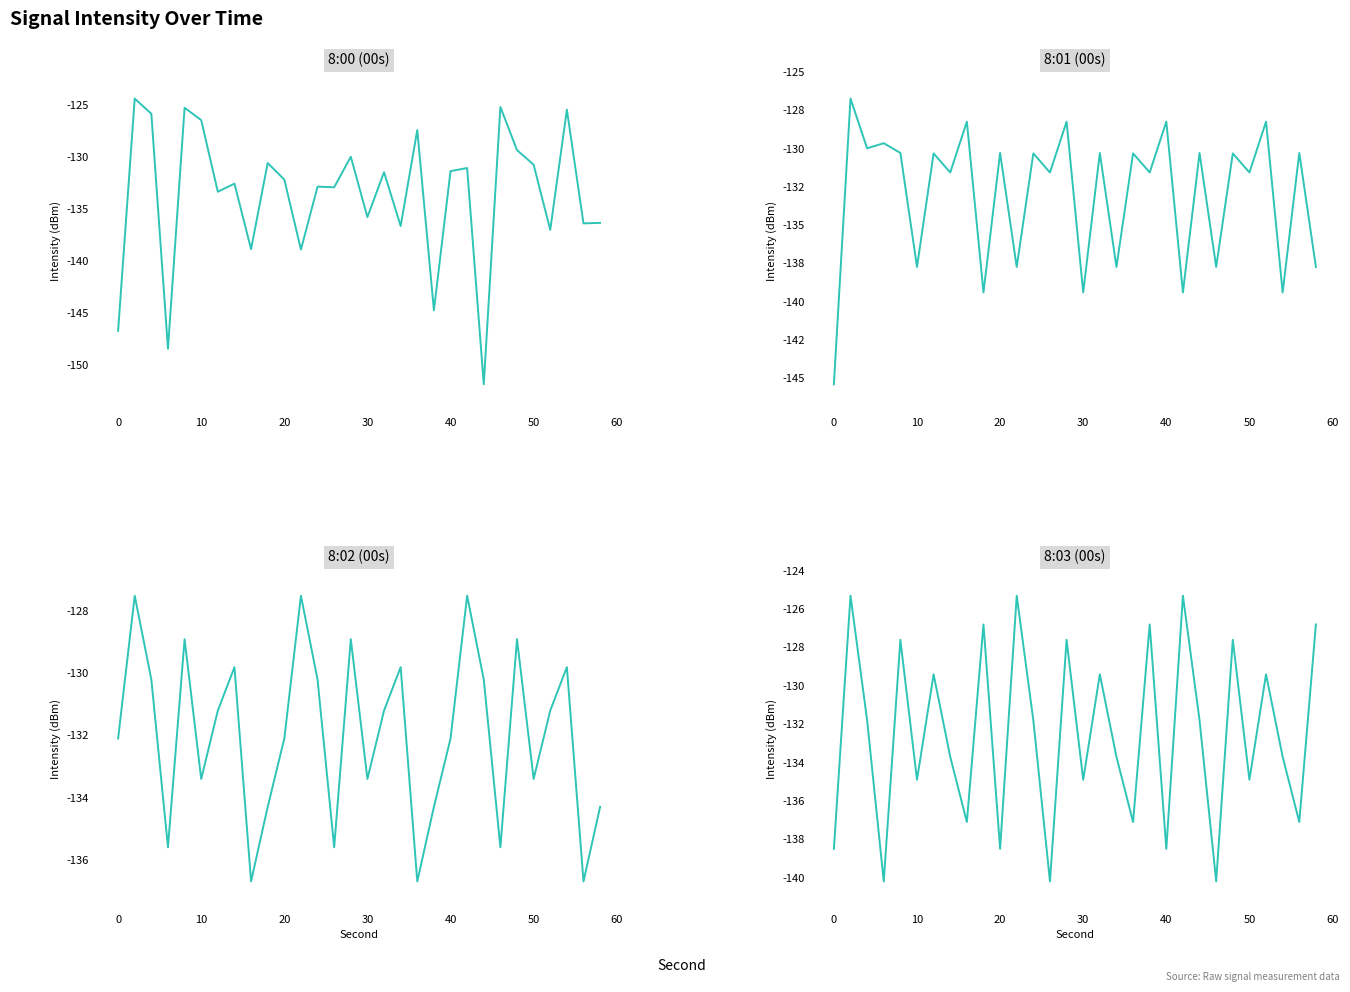

Rank the series by their maximum value, from highest to lowest.

8:00, 8:03, 8:01, 8:02